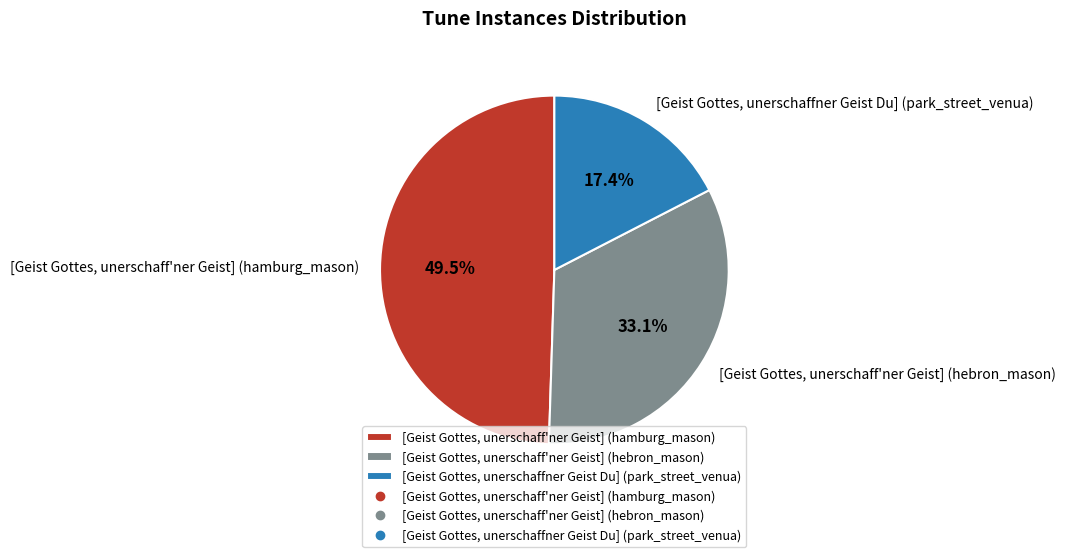

Between [Geist Gottes, unerschaff'ner Geist] (hebron_mason) and [Geist Gottes, unerschaffner Geist Du] (park_street_venua), which is larger?

[Geist Gottes, unerschaff'ner Geist] (hebron_mason)